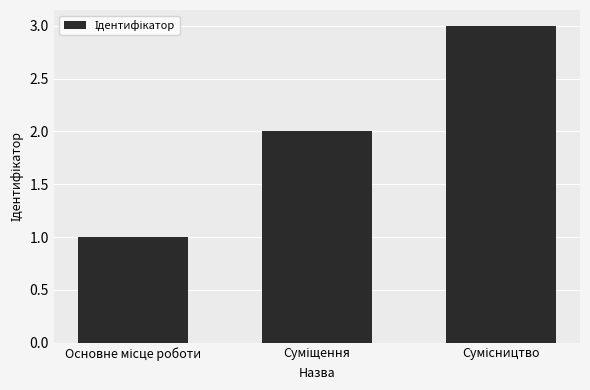

What is the maximum value shown in the chart?

3